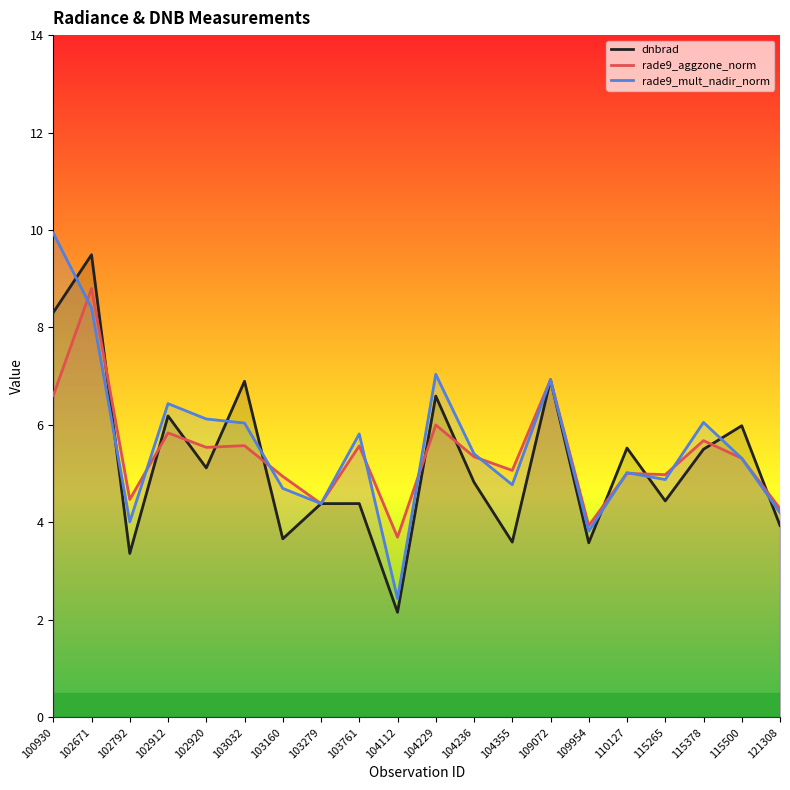

True or false: rade9_mult_nadir_norm and dnbrad cross at least once.

True